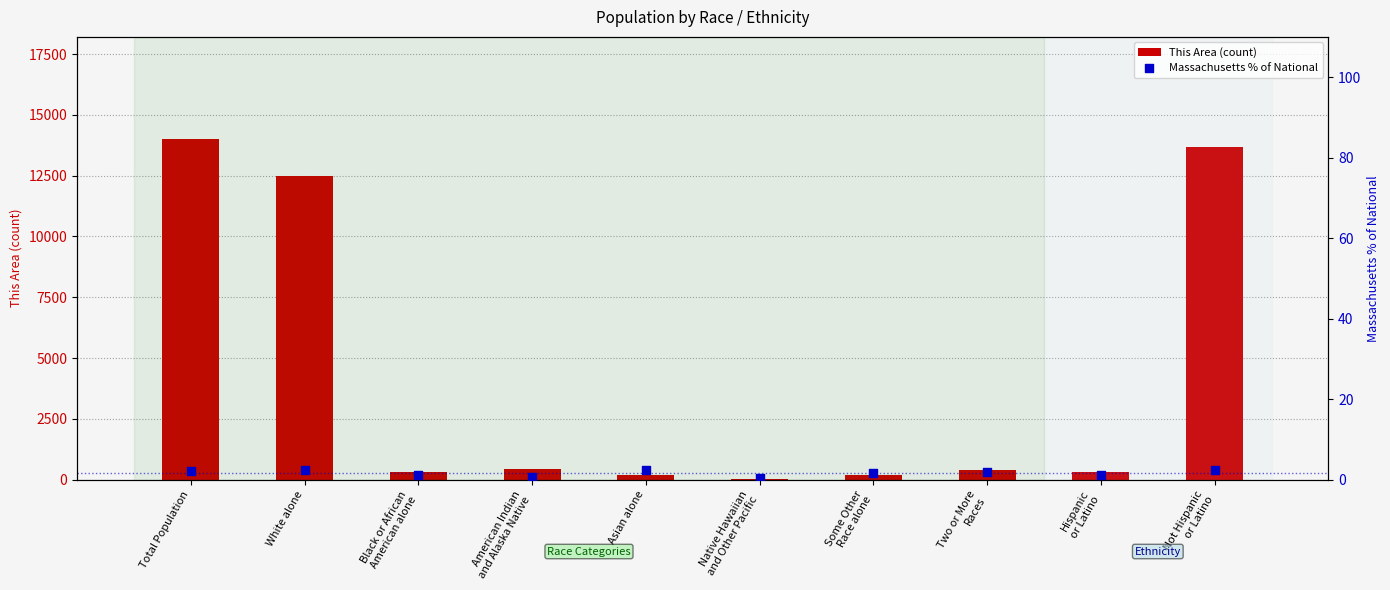

Is the value of This Area (count) at Some Other
Race alone greater than the value of Massachusetts % of National at Not Hispanic
or Latino?

Yes